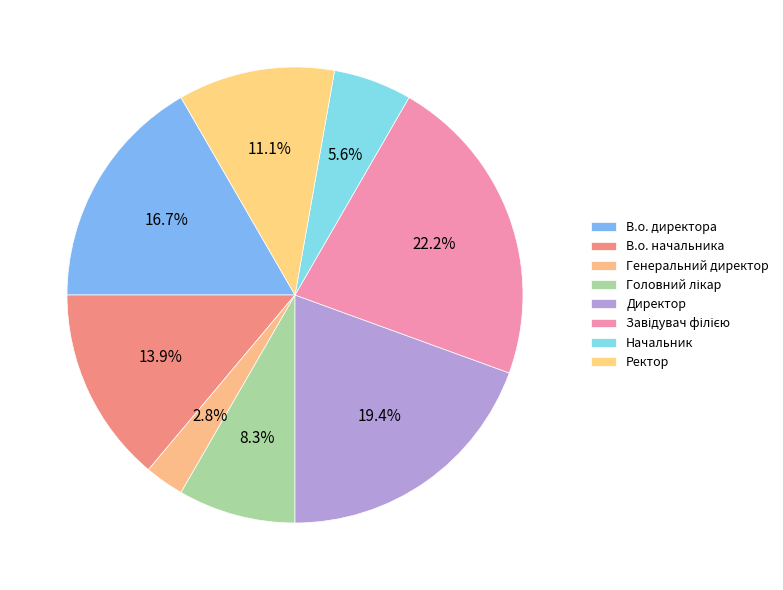

To the nearest percent, what is the combined percentage of Головний лікар and В.о. директора?

25%